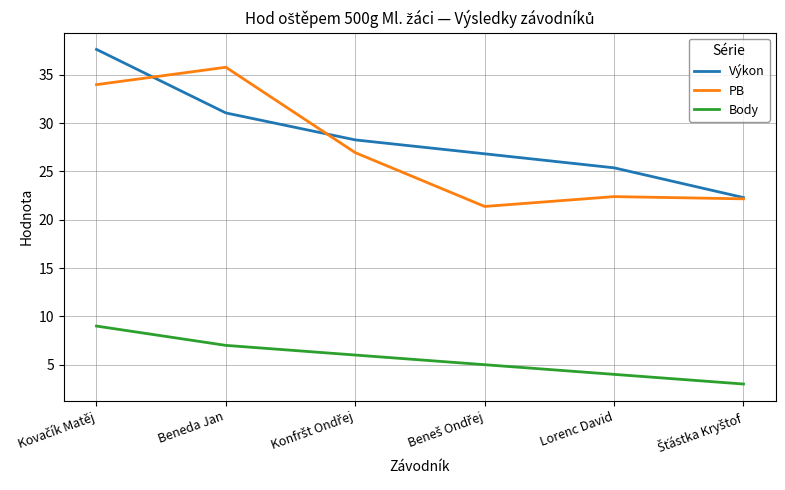

At Lorenc David, list the series in order from smallest to largest.

Body, PB, Výkon